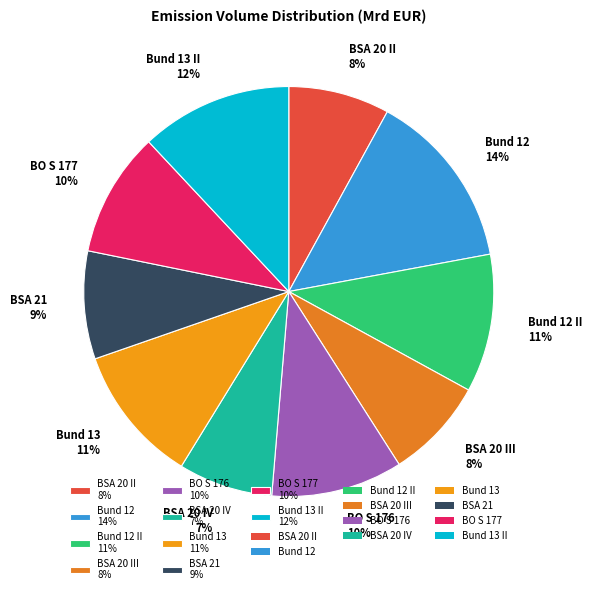

How many segments does this pie chart have?

10